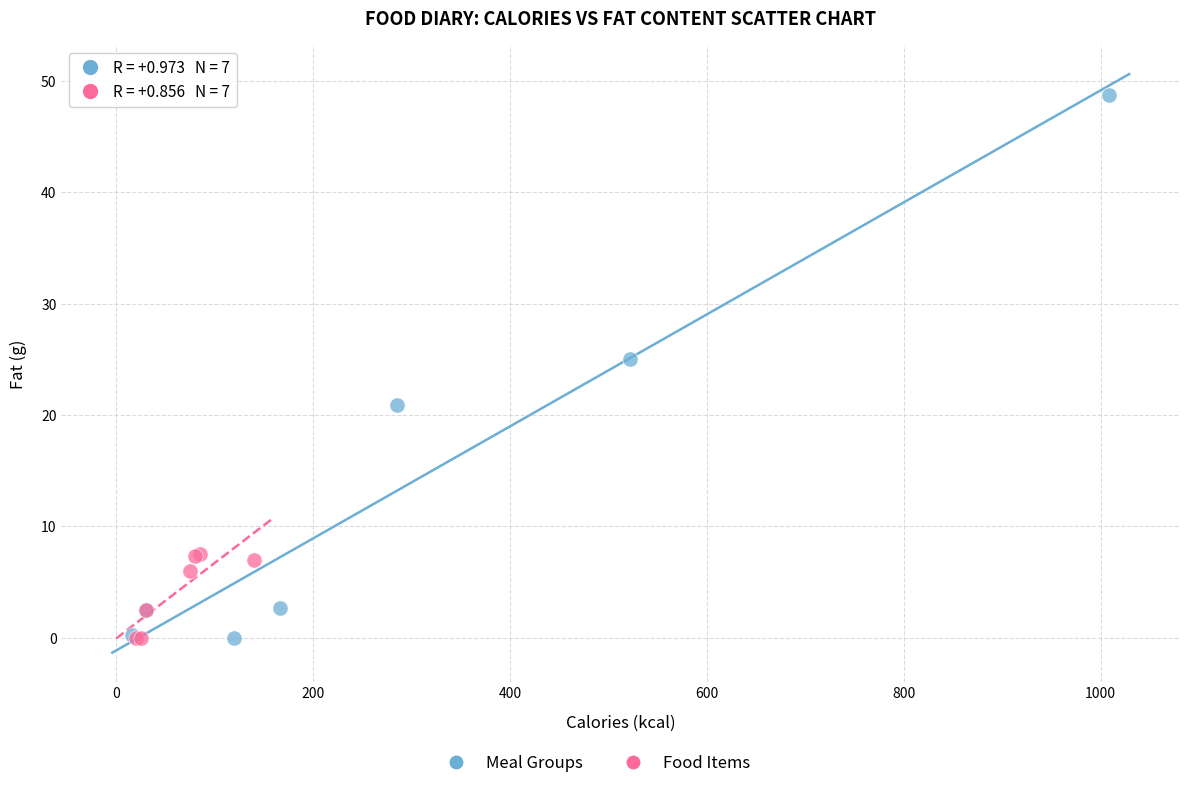

Which series has the largest Y range (max minus min)?

Meal Groups